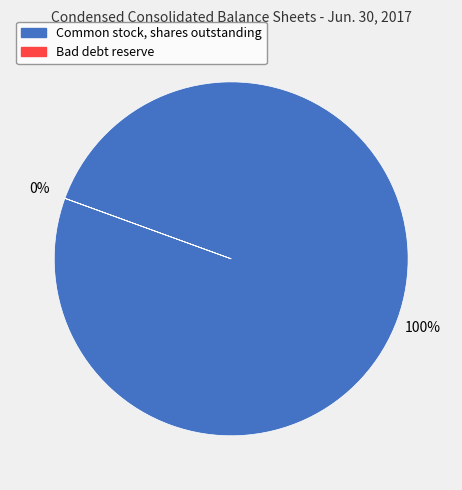

Is it true that Bad debt reserve is 0% of the pie?

True